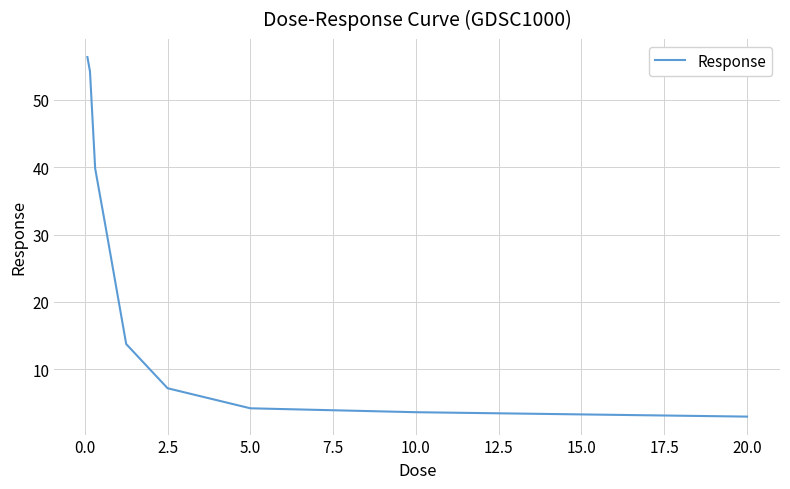

What is the smallest value displayed?

3.0